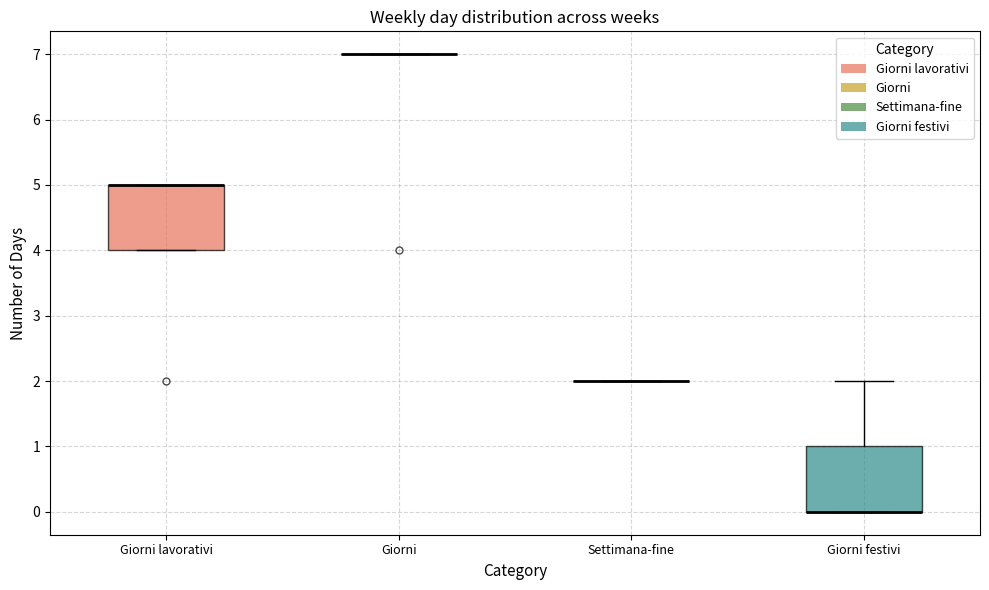

Reading left to right, read every box against the y-axis: the position of its median line, the range the box covers, and the ends of its whiskers. The values are not printed on the chart, so give them approximately, as read against the axis.

Giorni lavorativi: median 5 (drawn on the box's upper edge), box 4 to 5, whiskers 4 to 5
Giorni: box collapsed to a line at 7, whiskers 7 to 7
Settimana-fine: box collapsed to a line at 2, whiskers 2 to 2
Giorni festivi: median 0 (drawn on the box's lower edge), box 0 to 1, whiskers 0 to 2